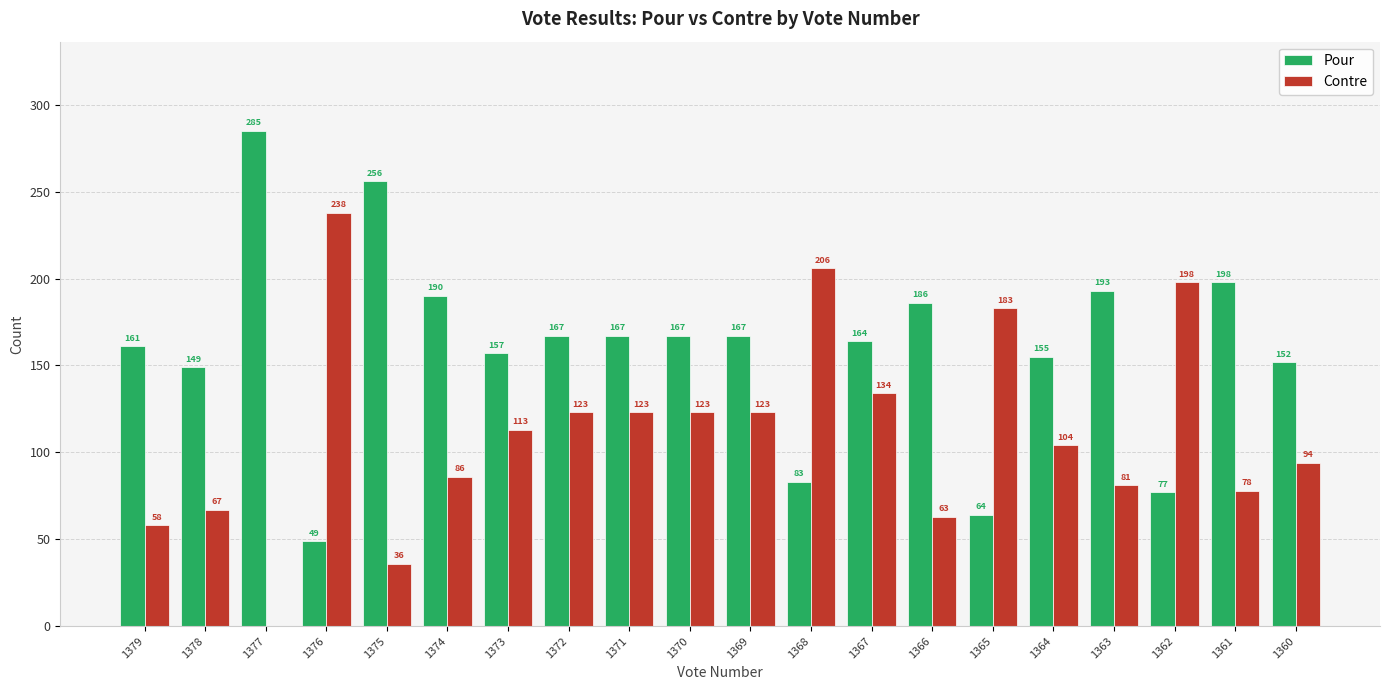

Read the Contre value at 1369, to the nearest 10.

120